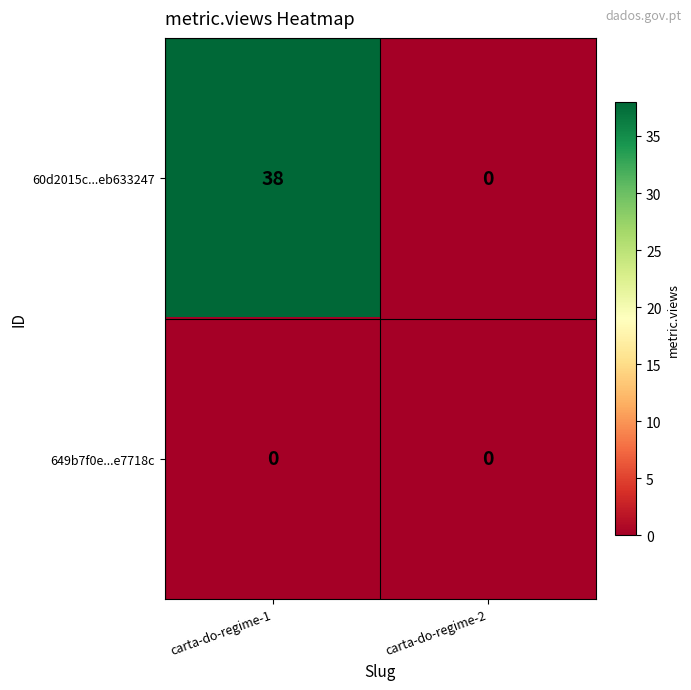

At carta-do-regime-1, list the series in order from largest to smallest.

60d2015c...eb633247, 649b7f0e...e7718c